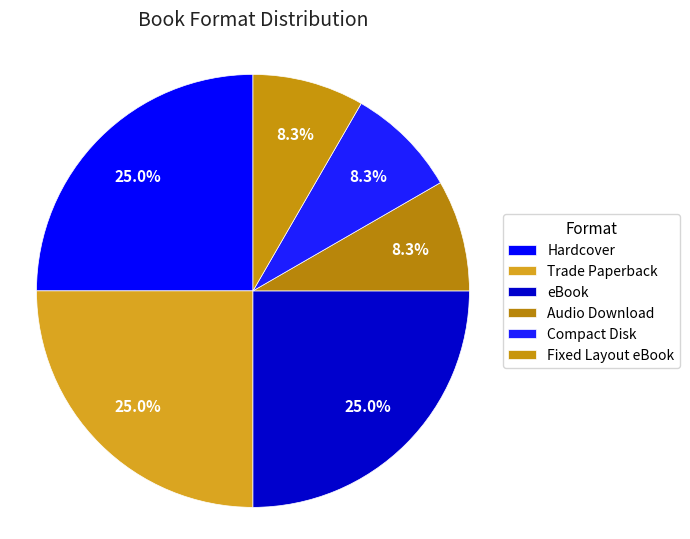

To the nearest percent, what is the combined percentage of Fixed Layout eBook and Compact Disk?

17%